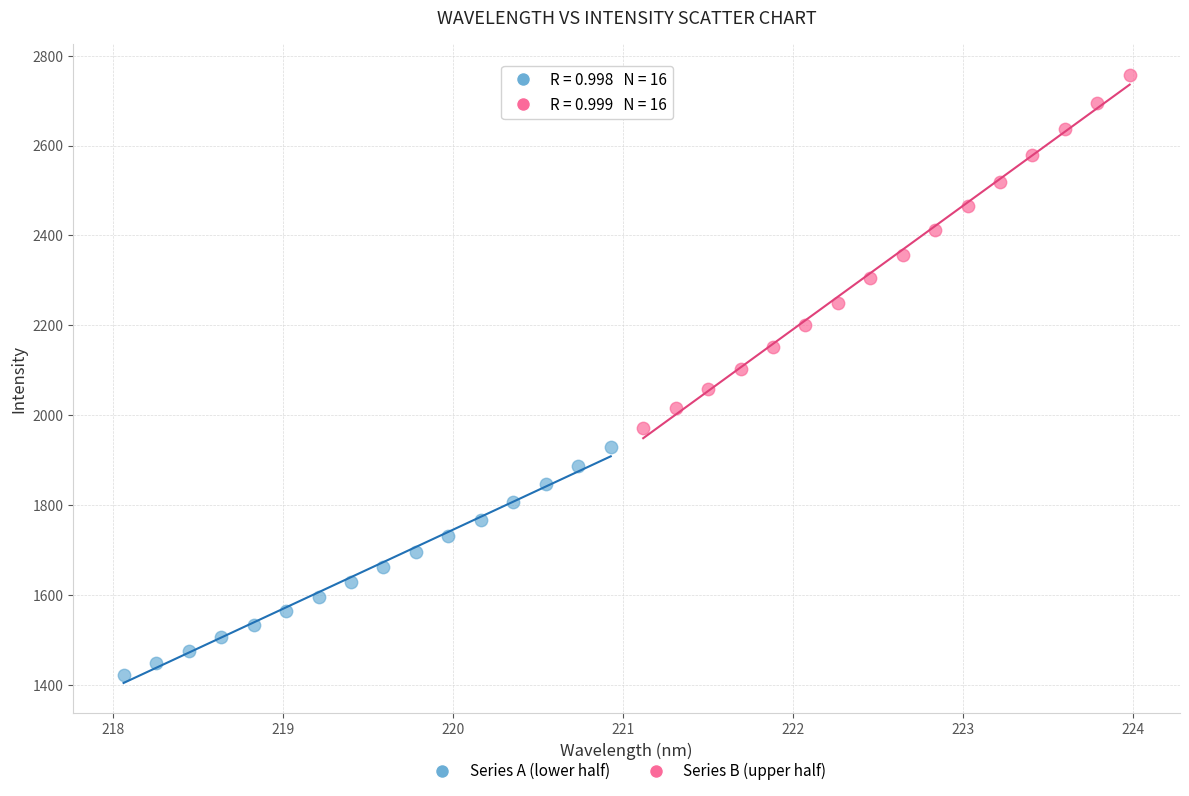

What are all the series names shown in the legend?

Series A (lower half), Series B (upper half)